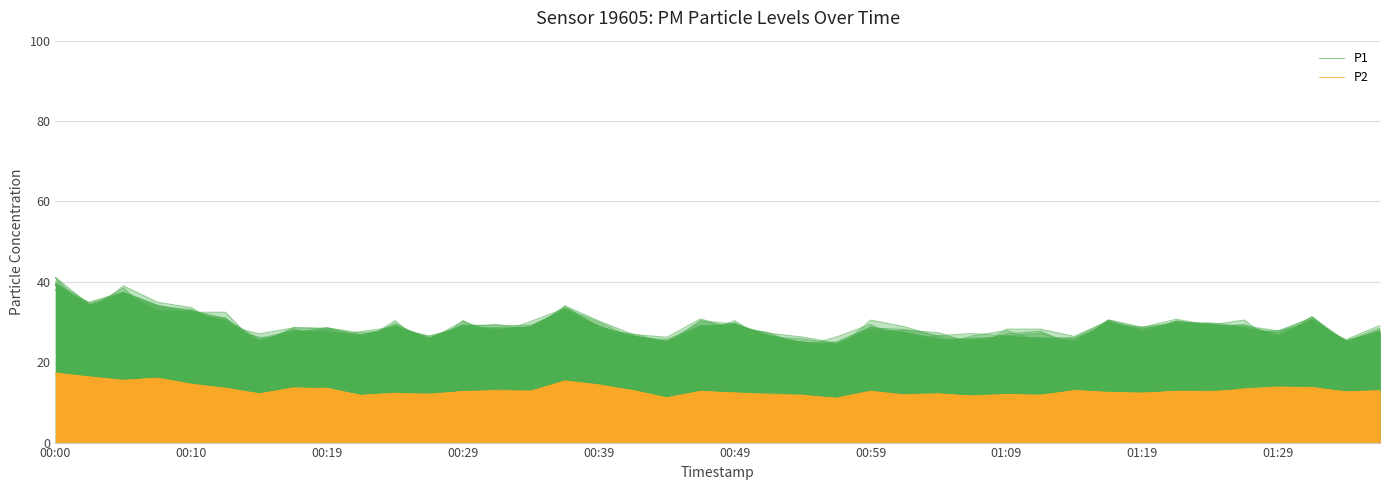

True or false: P1 has more than 0 interior local peaks.

True